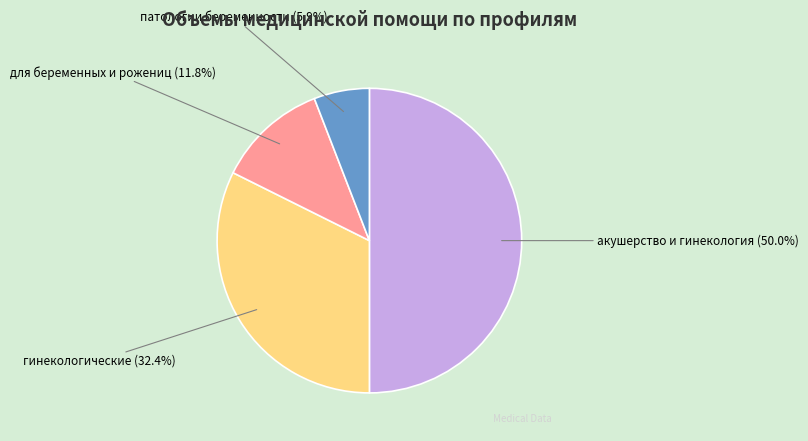

Is патологии беременности the majority of the pie?

No